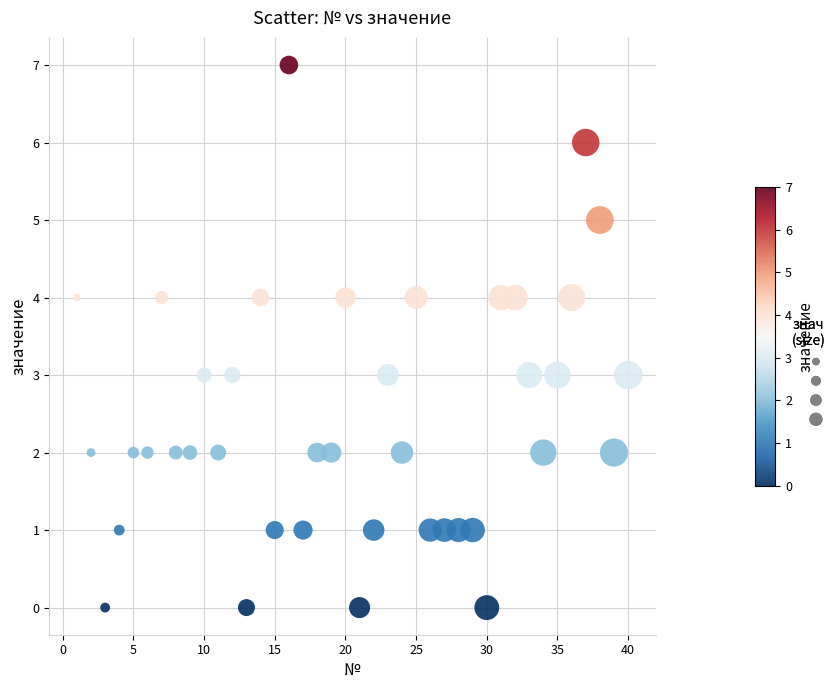

What is the range of X values (max minus min)?

39